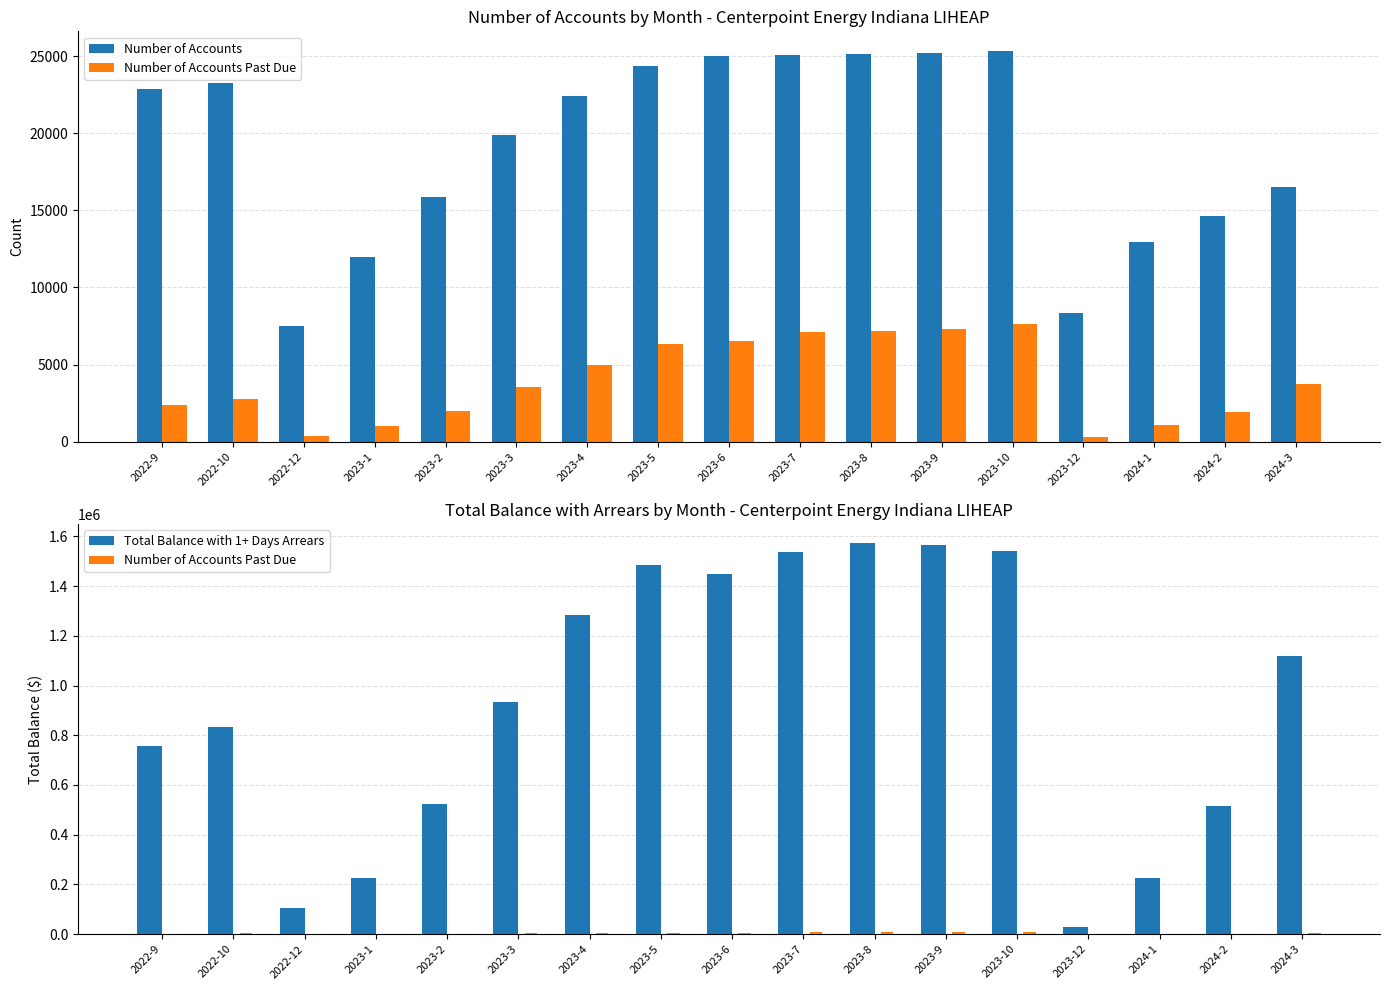

The value of Number of Accounts Past Due at 2023-5 is 8525.0. True or false?

False